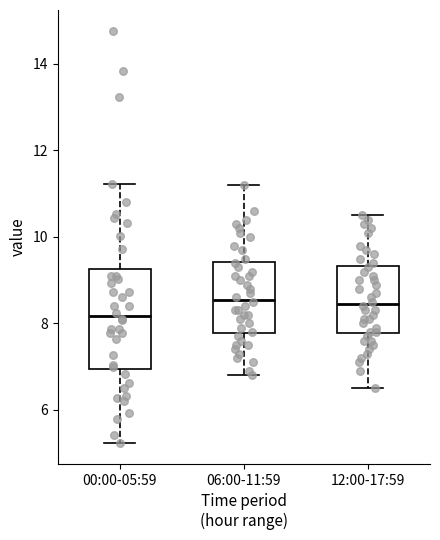

Reading left to right, read every box against the y-axis: the position of its median line, the range the box covers, and the ends of its whiskers. The values are not printed on the chart, so give them approximately, as read against the axis.

00:00-05:59: median 8.2, box 7.0 to 9.2, whiskers 5.2 to 11.2
06:00-11:59: median 8.6, box 7.8 to 9.4, whiskers 6.8 to 11.2
12:00-17:59: median 8.4, box 7.8 to 9.4, whiskers 6.6 to 10.6